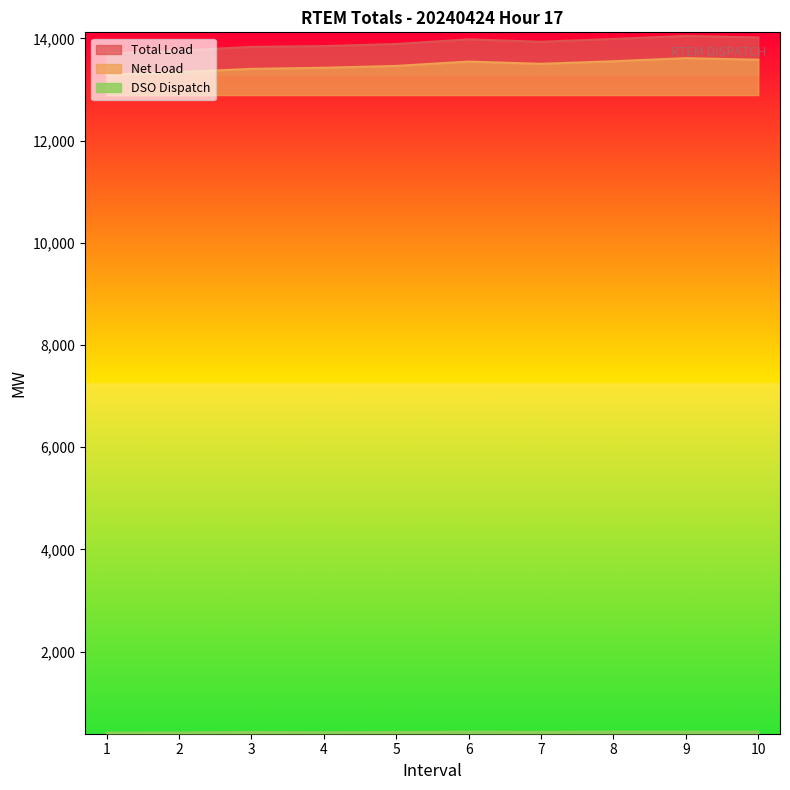

Reading right to left, transcribe all the data shown in this chart.

Total Load: 14017.1	14047.5	13988.0	13933.4	13980.2	13889.2	13847.6	13832.9	13758.5	13703.8
Net Load: 13582.4	13612.4	13552.0	13502.0	13545.5	13460.5	13424.5	13403.2	13340.3	13288.8
DSO Dispatch: 434.8	435.1	436.0	431.5	434.6	428.8	423.1	429.6	418.1	415.0